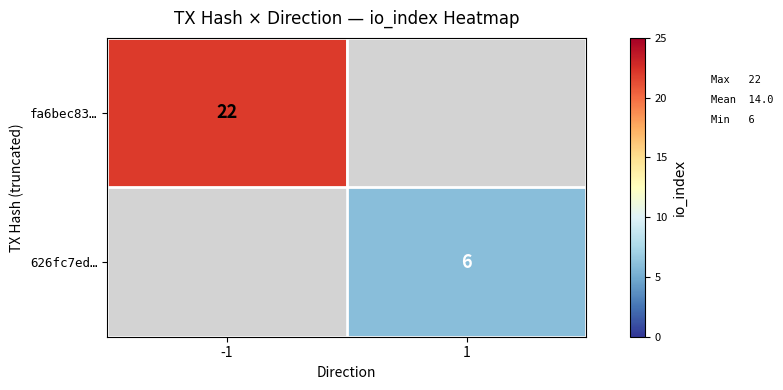

Is the value of fa6bec83… at -1 greater than the value of 626fc7ed… at 1?

Yes